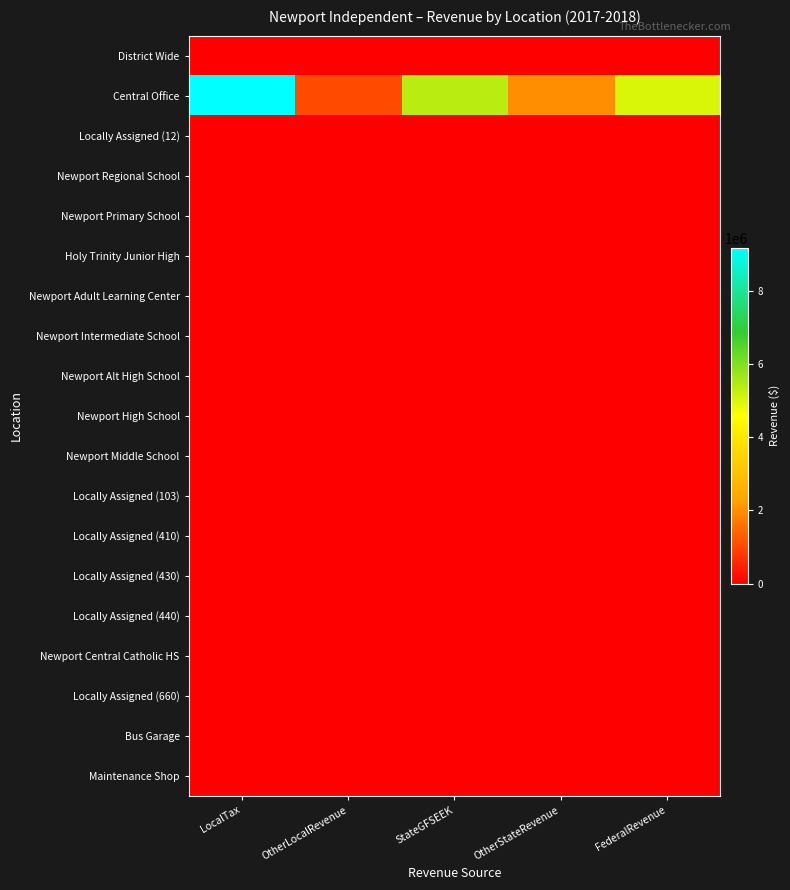

At which category does the chart reach its minimum across all series?

LocalTax